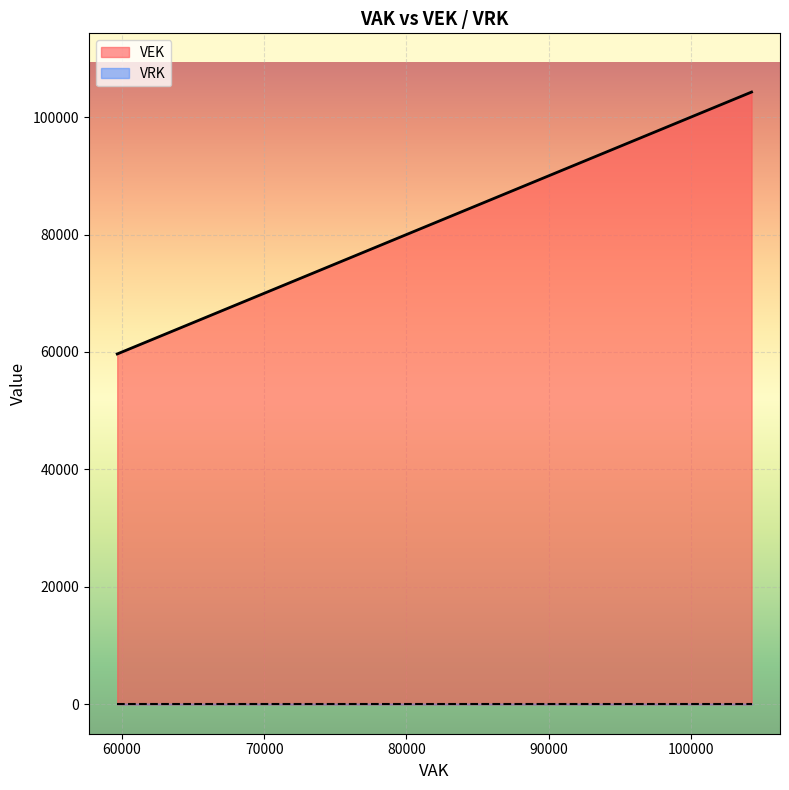

What is the average value of the VEK series?

85925